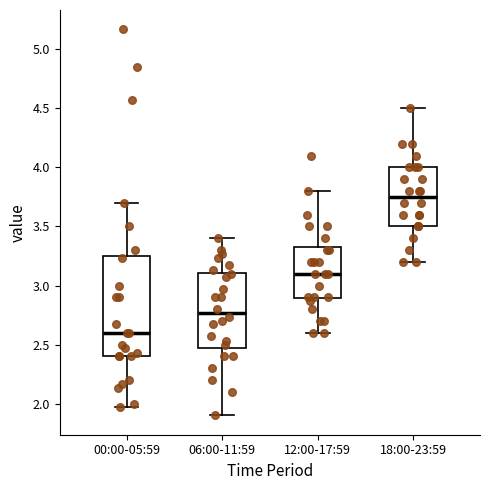

Which box has the lowest median line?

00:00-05:59